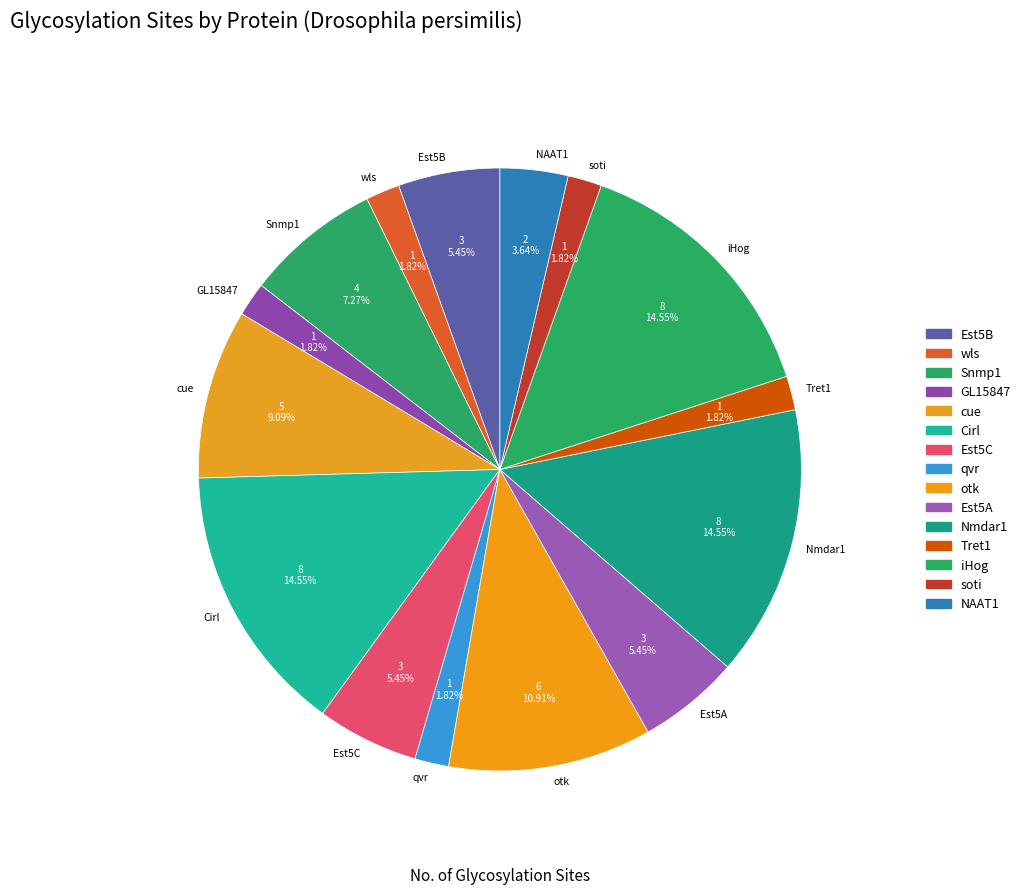

To the nearest percent, what portion does NAAT1 represent?

4%